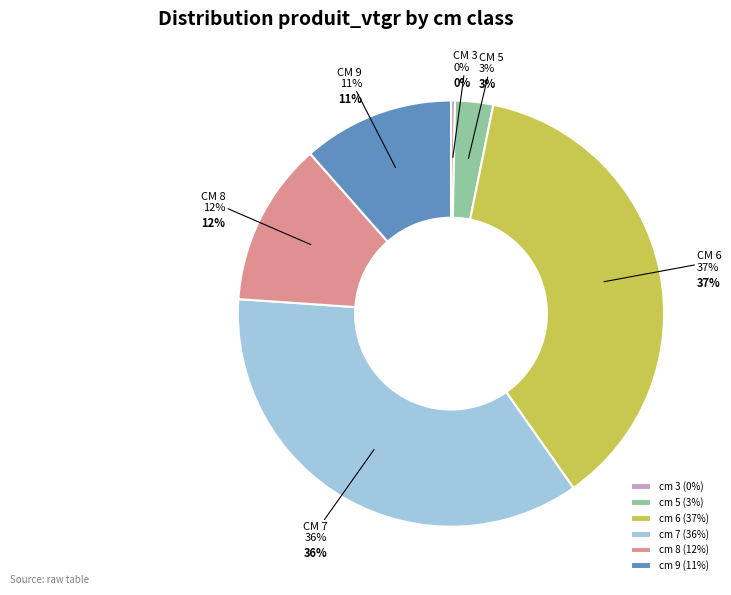

Is the sum of cm 8 and cm 7 greater than half?

No